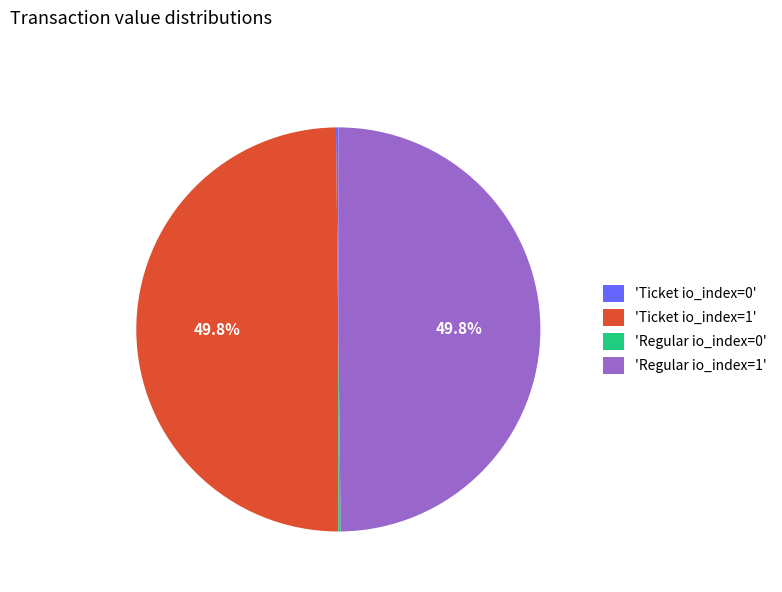

Is the sum of 'Regular io_index=1' and 'Ticket io_index=1' greater than half?

Yes